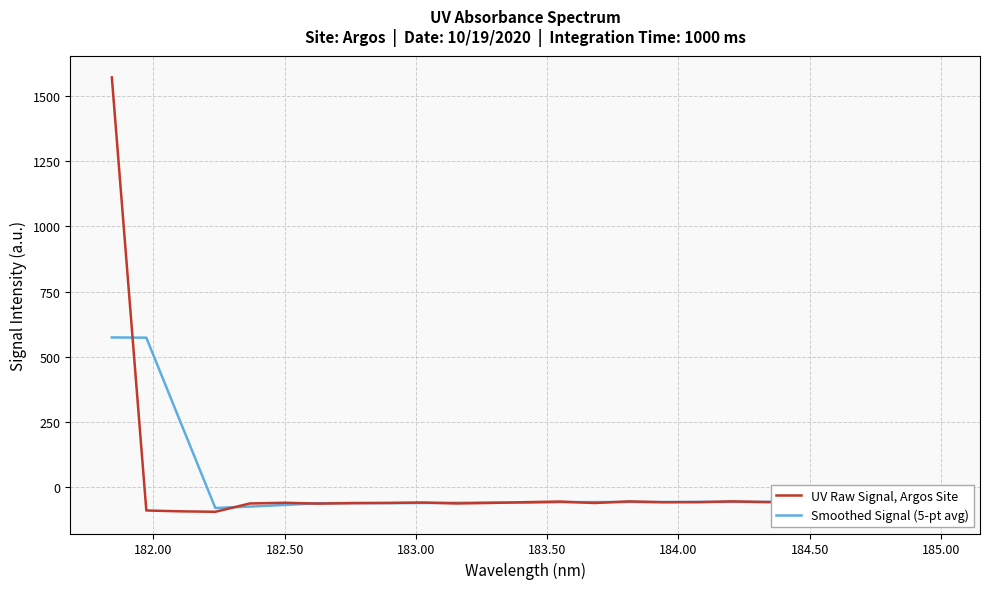

What is the minimum value shown in the chart?

-93.6